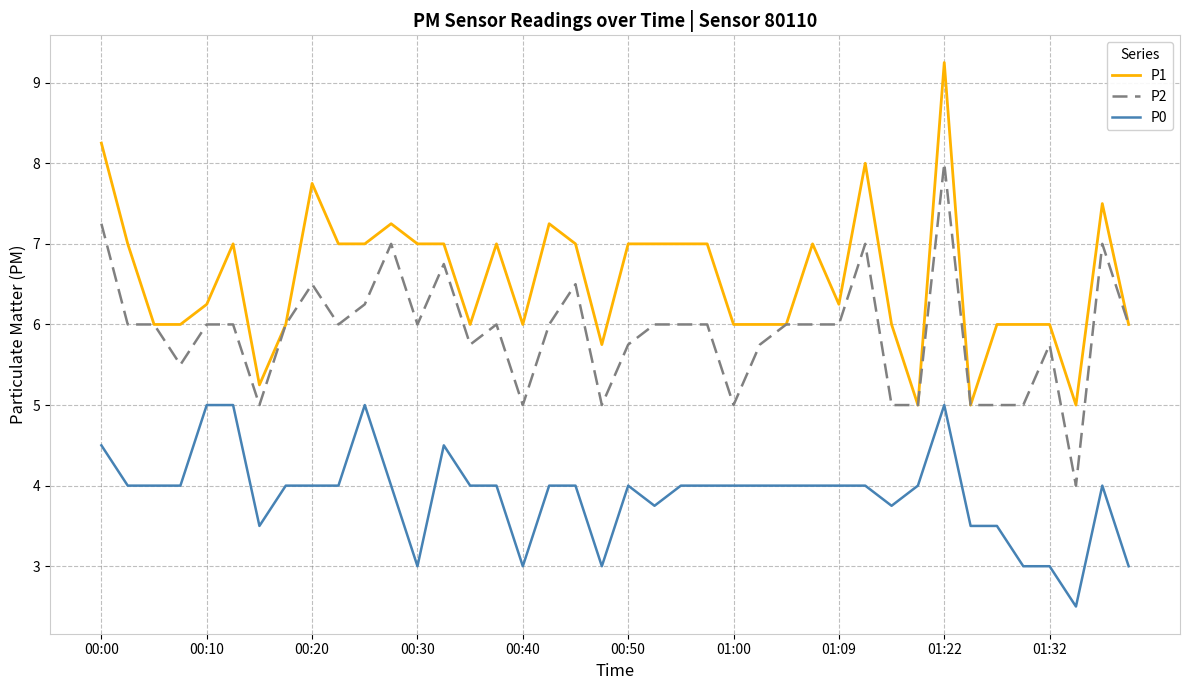

List the series in order of their overall mean, lowest first.

P0, P2, P1